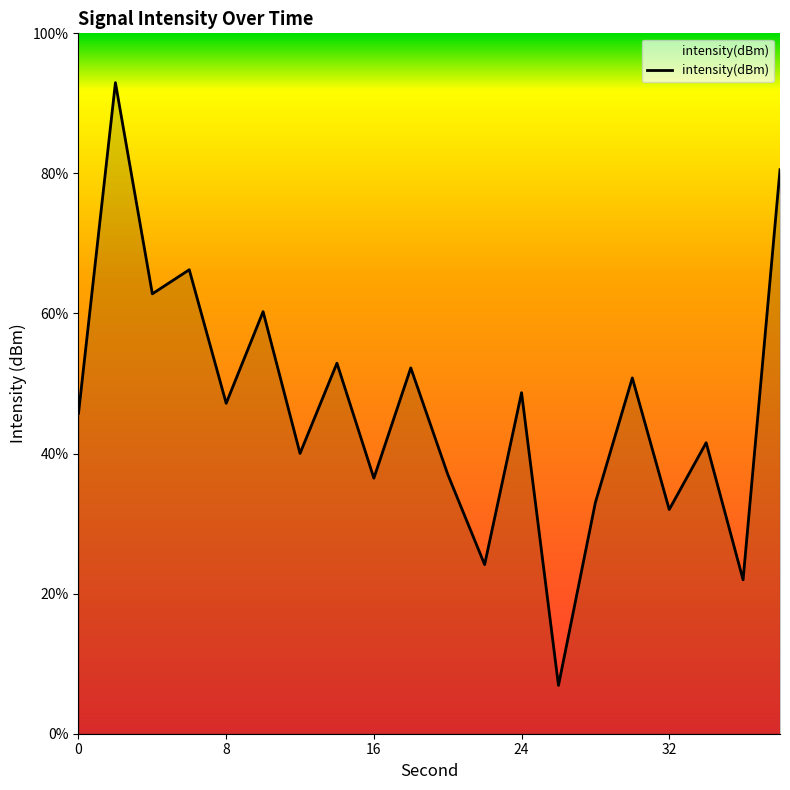

True or false: there are more than 0 points higher than both neighbors.

True